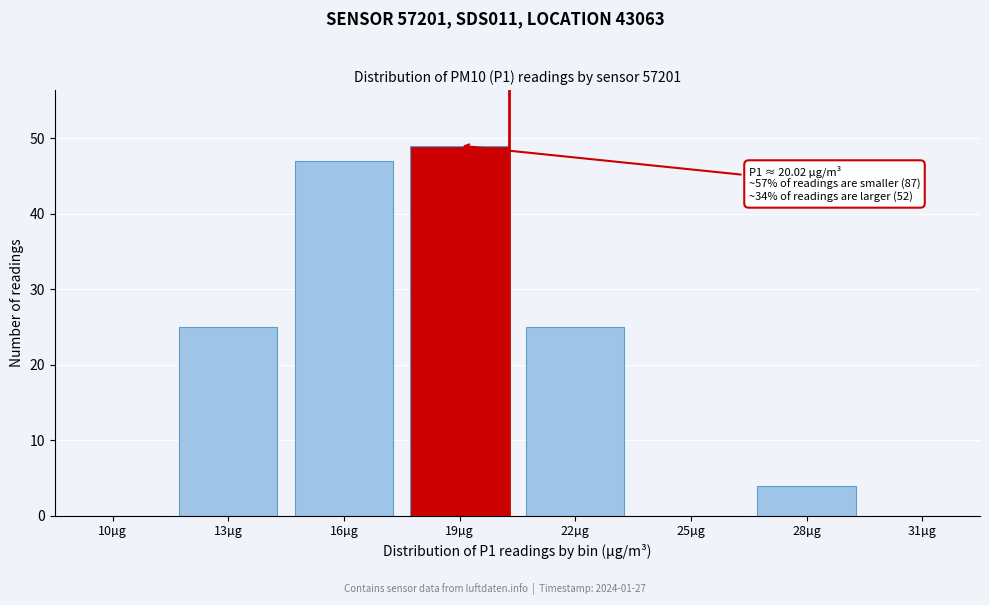

Reading left to right, what are all the values shown in this chart?

10µg=0	13µg=25	16µg=47	19µg=49	22µg=25	25µg=0	28µg=4	31µg=0